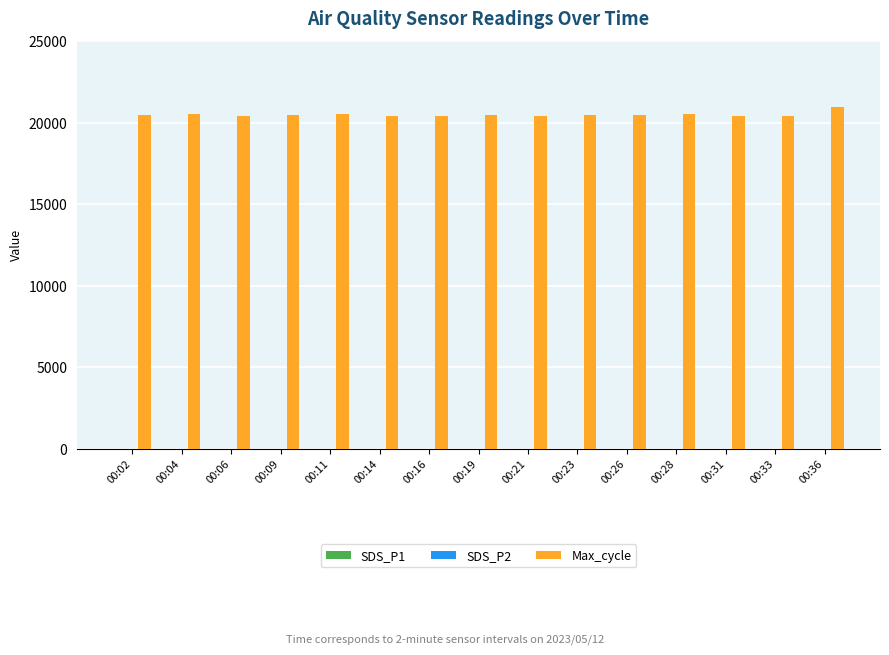

Which series changed the most between 00:14 and 00:36?

Max_cycle